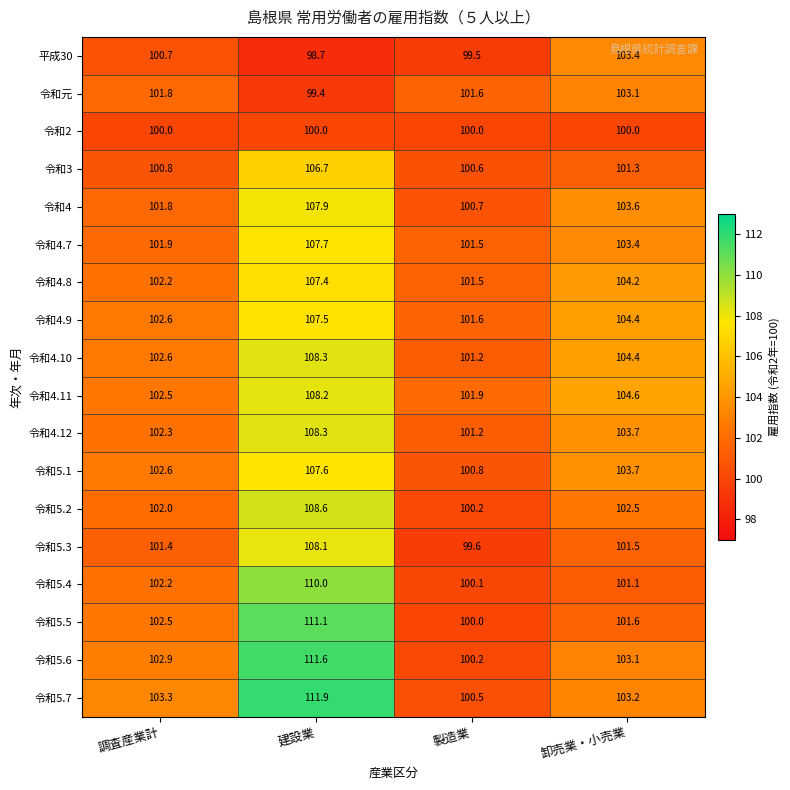

What is the sum of all 令和5.1 values?

414.7